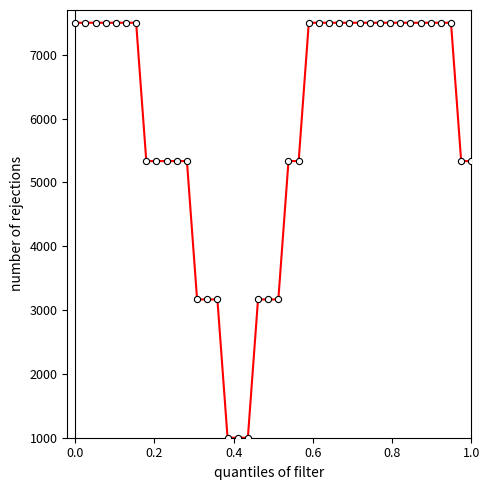

What is the maximum value shown in the chart?

7500.0